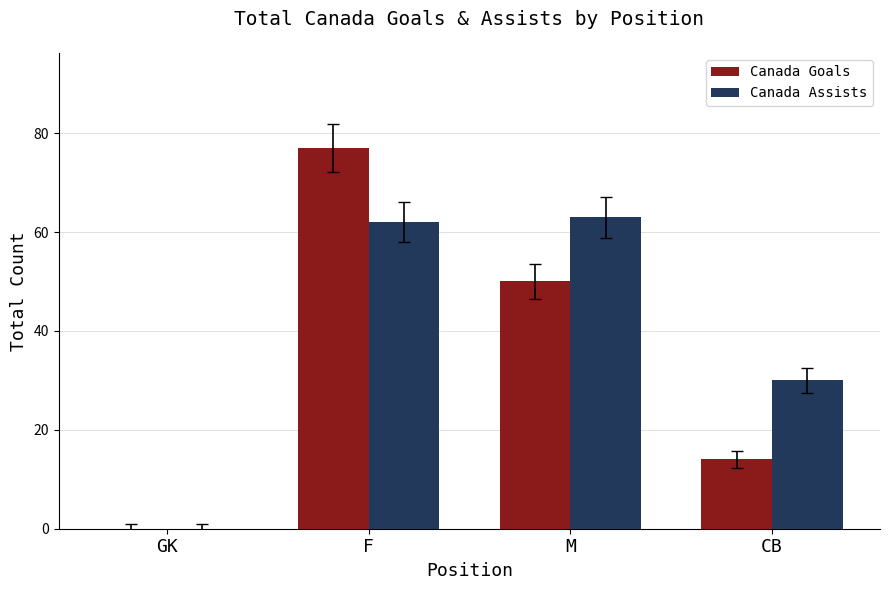

Reading left to right, list all the values displayed in this chart.

Canada Goals: 0	77	50	14
Canada Assists: 0	62	63	30